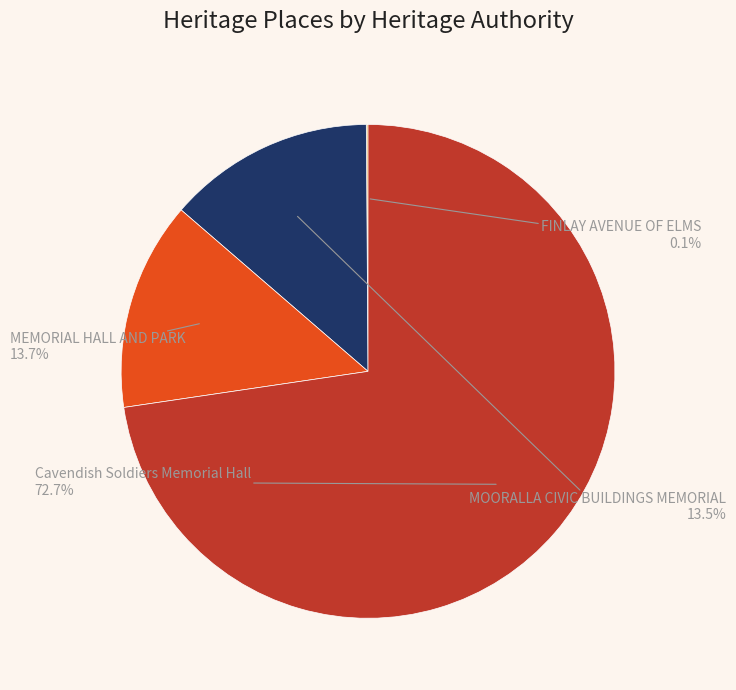

Does any single category account for the majority?

Yes